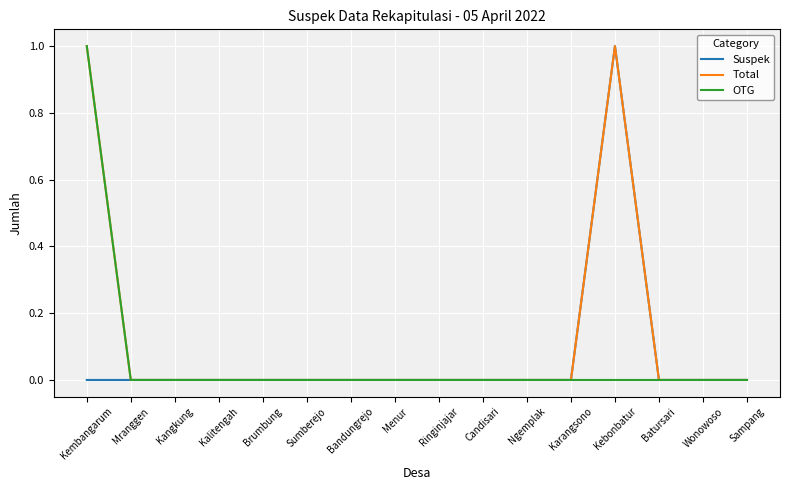

What position from the right is Brumbung?

12